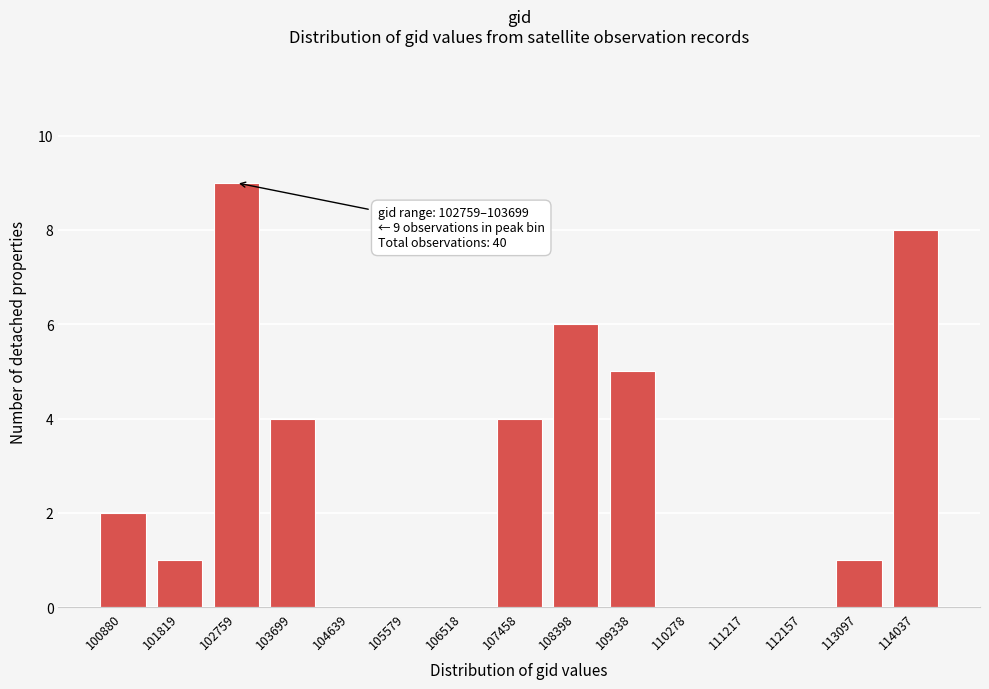

Reading right to left, transcribe all the data shown in this chart.

114037=8	113097=1	112157=0	111217=0	110278=0	109338=5	108398=6	107458=4	106518=0	105579=0	104639=0	103699=4	102759=9	101819=1	100880=2